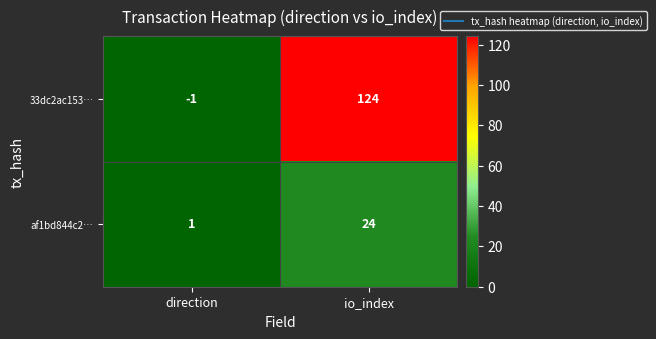

The 33dc2ac153… series shows 124 at io_index. True or false?

True